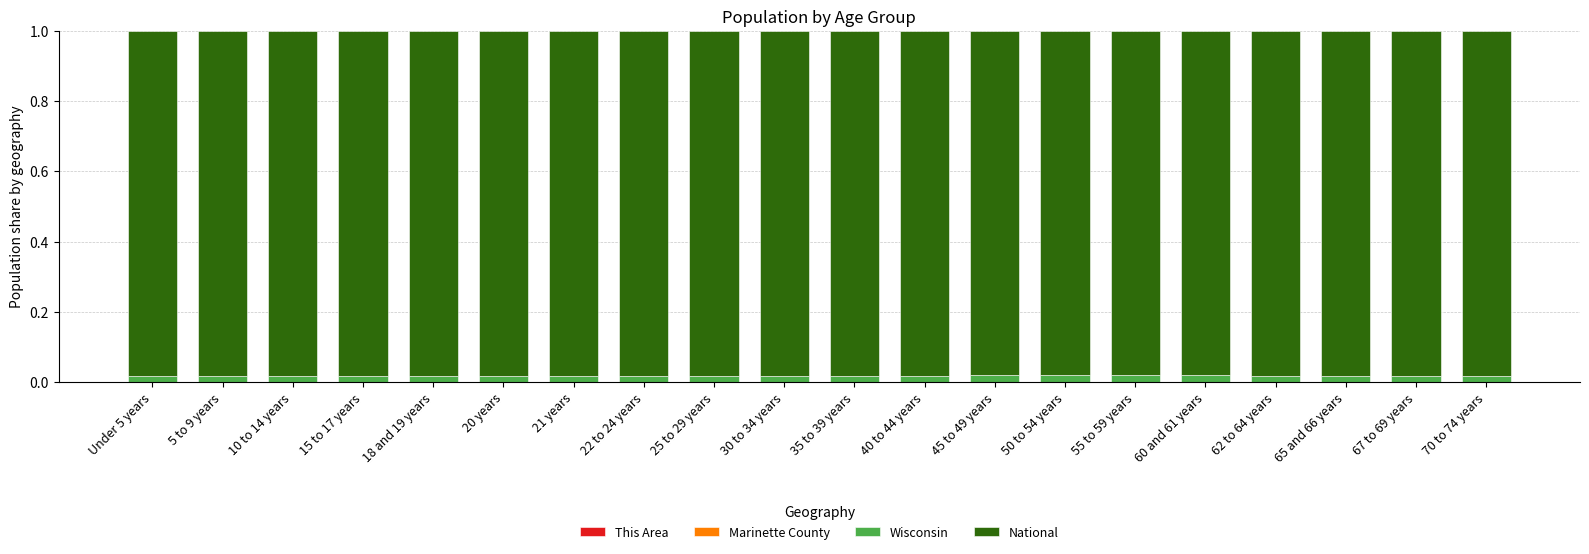

How many data points does each series have?

20